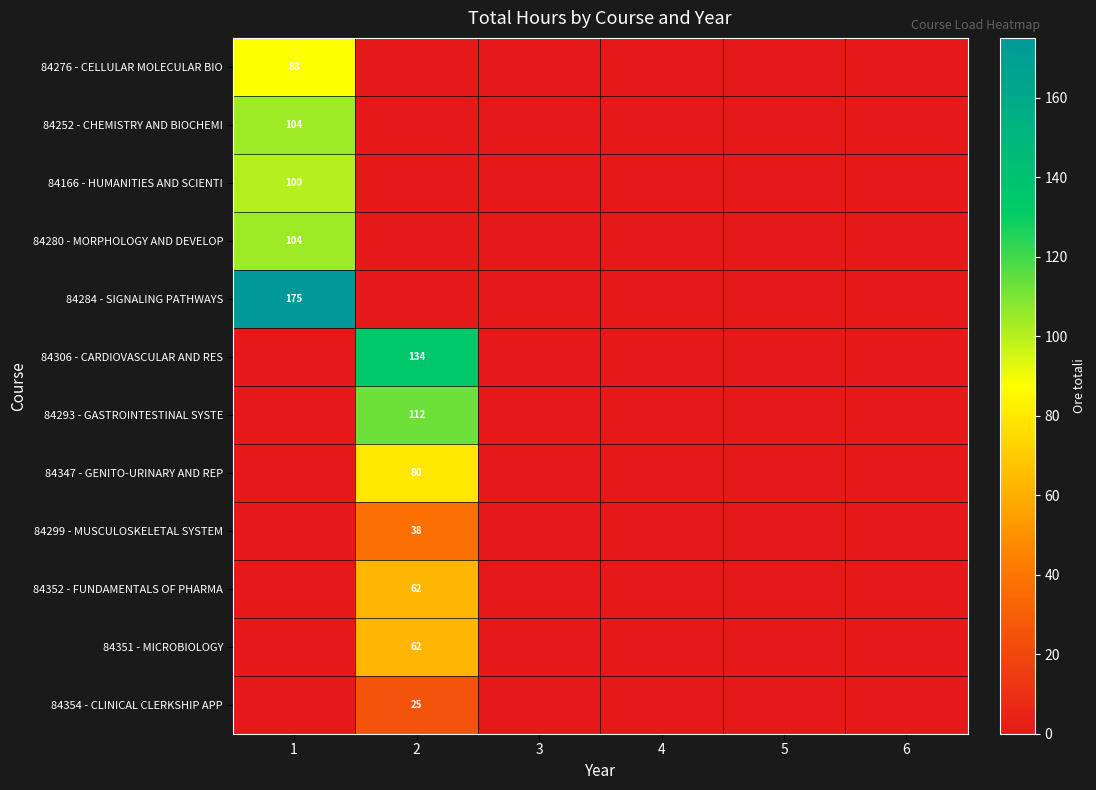

The value of 84293 - GASTROINTESTINAL SYSTE at 2 is 170. True or false?

False